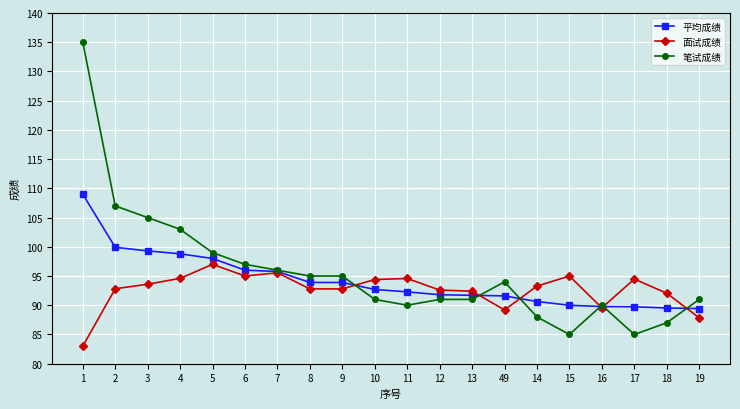

True or false: 面试成绩 has a value of 52.3 at 13.

False